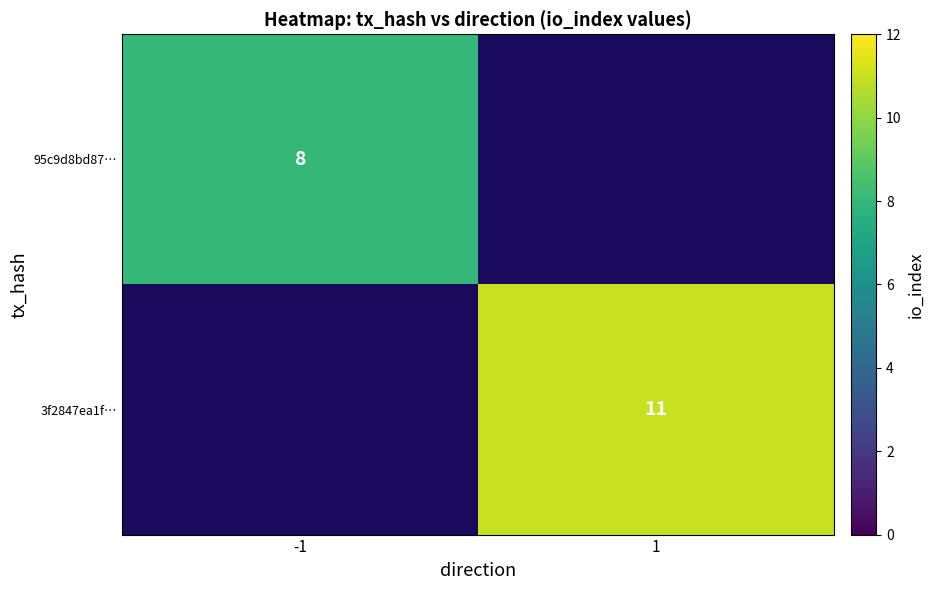

True or false: 95c9d8bd87… has a value of 12 at -1.

False